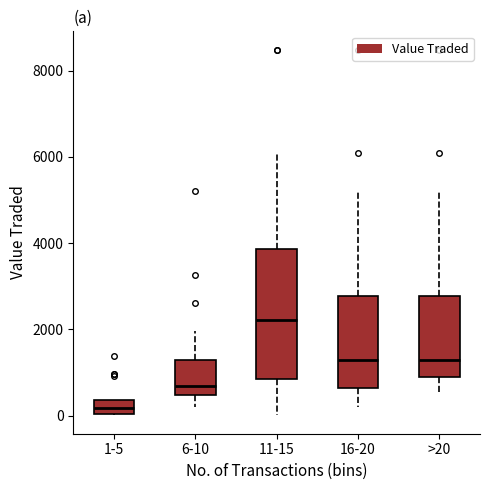

Which box is the tallest, from its lower edge to its upper edge?

11-15